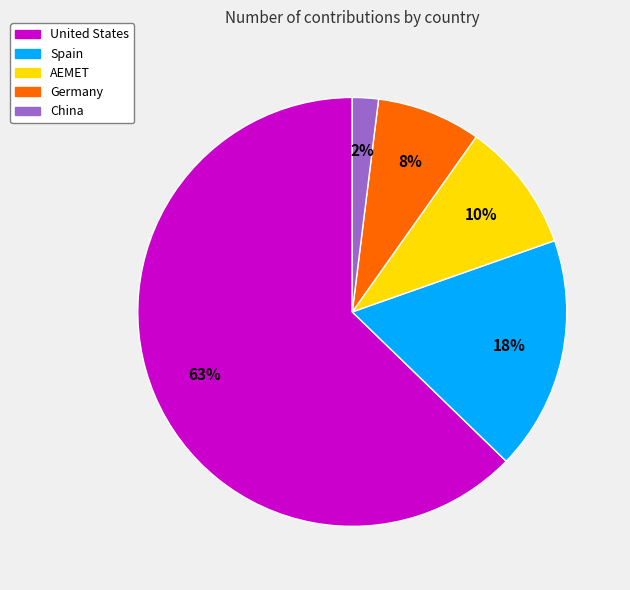

Is it true that Germany is 8% of the pie?

True